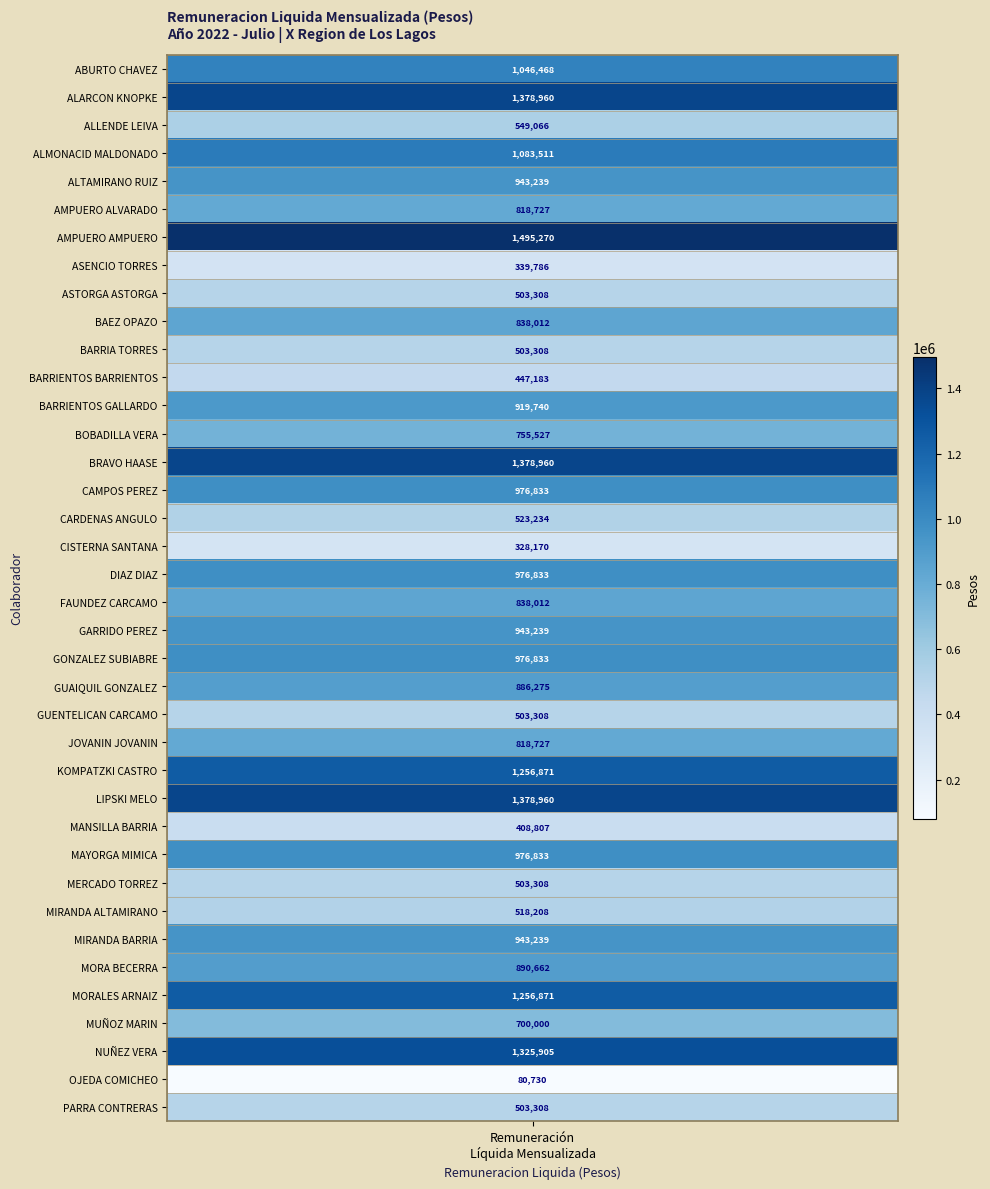

Between CAMPOS PEREZ and GONZALEZ SUBIABRE, which is larger?

CAMPOS PEREZ